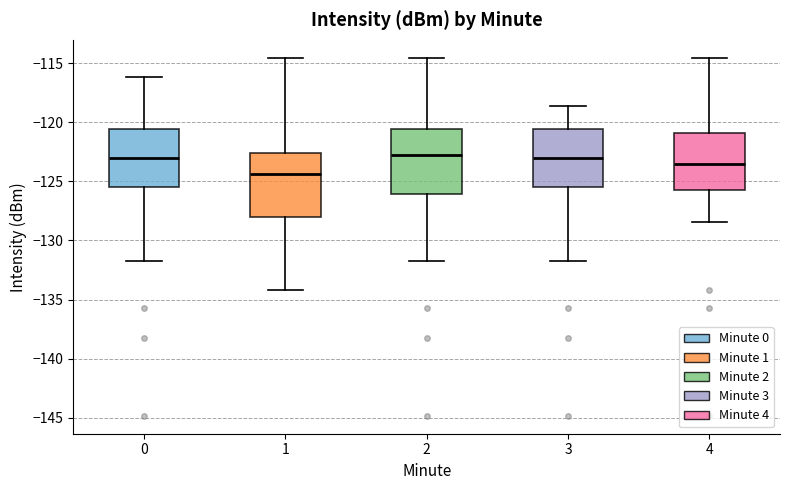

Reading left to right, read every box against the y-axis: the position of its median line, the range the box covers, and the ends of its whiskers. The values are not printed on the chart, so give them approximately, as read against the axis.

0: median -123.0, box -125.5 to -120.5, whiskers -132.0 to -116.0
1: median -124.5, box -128.0 to -122.5, whiskers -134.0 to -114.5
2: median -123.0, box -126.0 to -120.5, whiskers -132.0 to -114.5
3: median -123.0, box -125.5 to -120.5, whiskers -132.0 to -118.5
4: median -123.5, box -125.5 to -121.0, whiskers -128.5 to -114.5